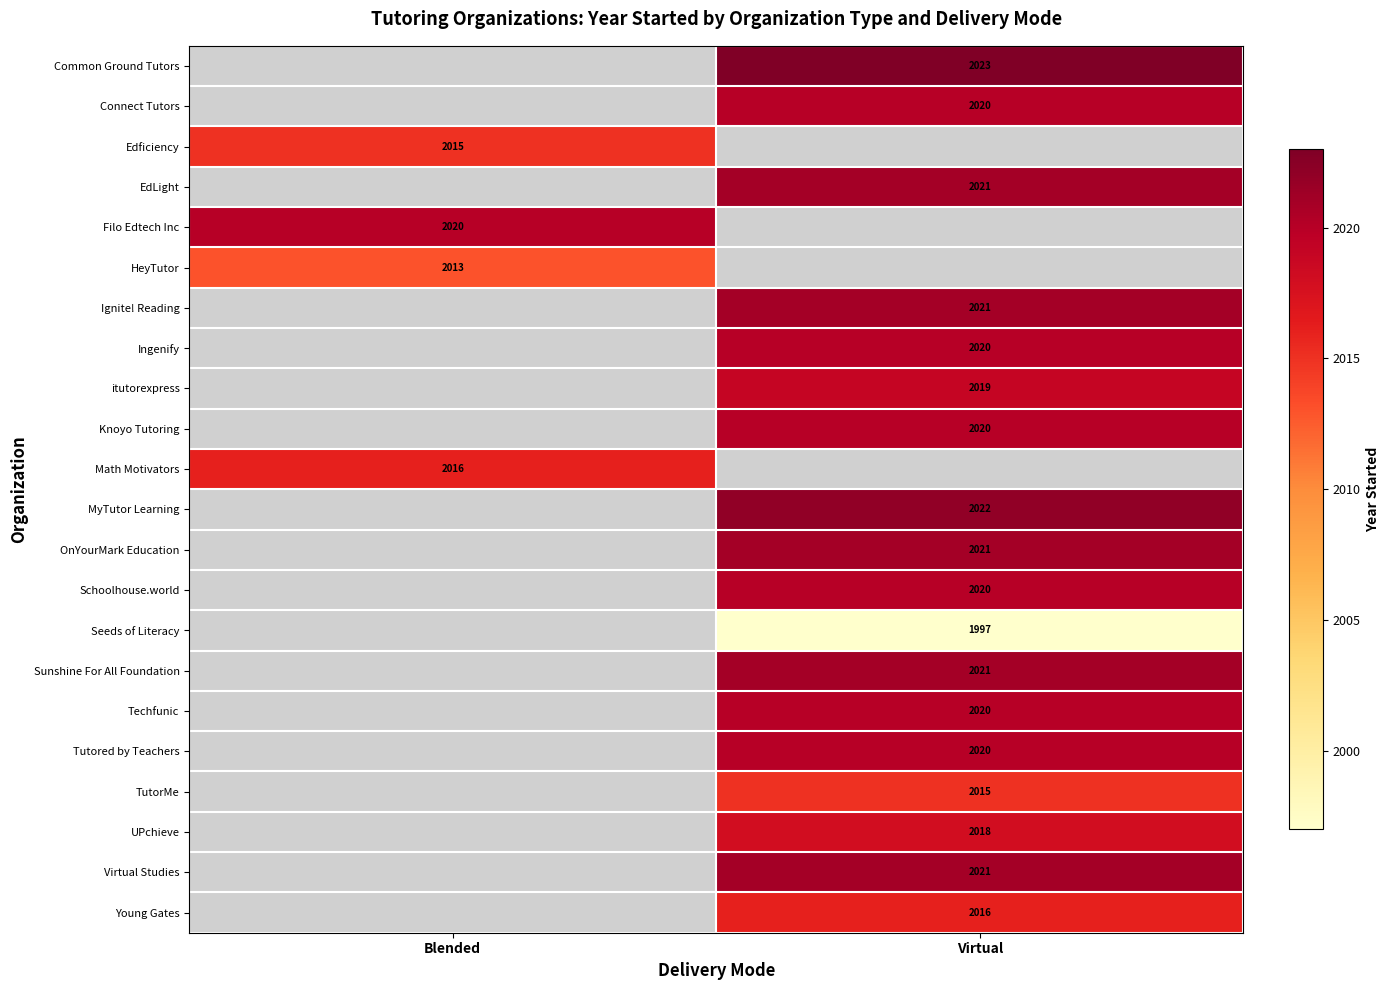

How many distinct data groups are displayed?

22